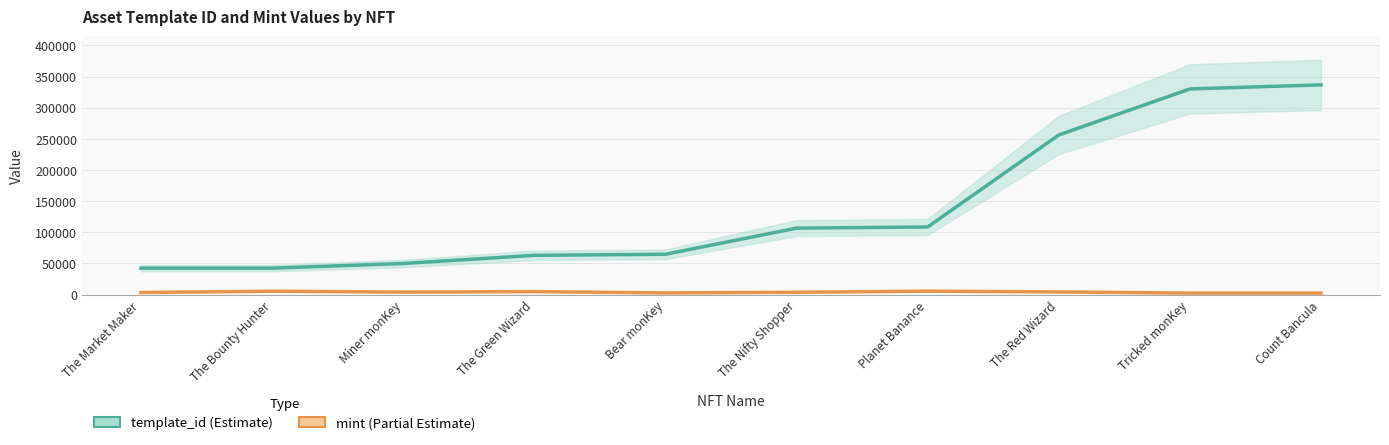

Is it true that mint equals 4238 at The Red Wizard?

True